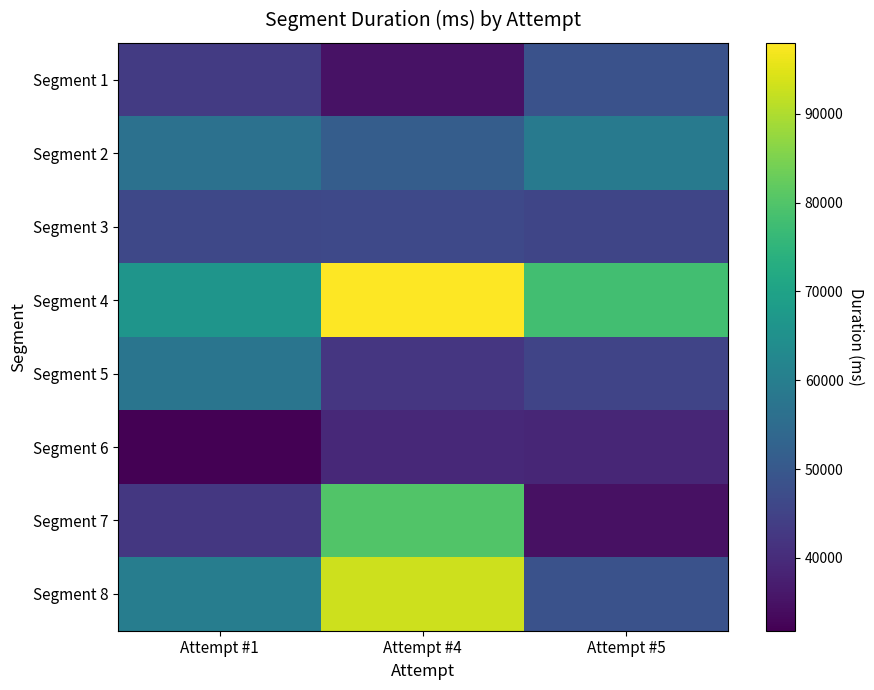

What is the smallest value displayed?

31811